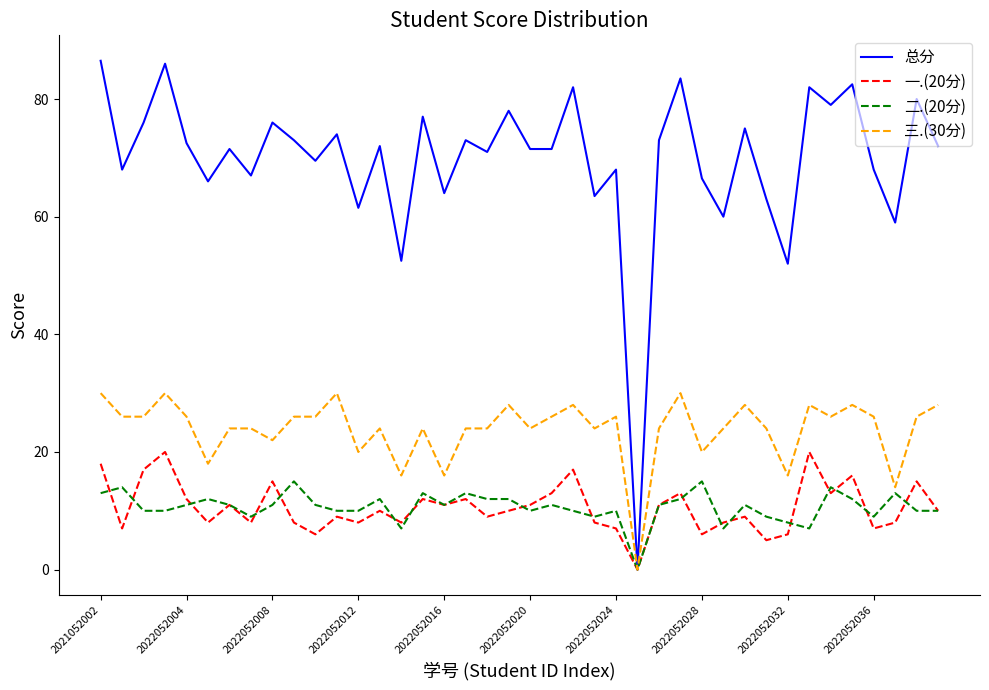

Which series has the widest spread of values?

总分